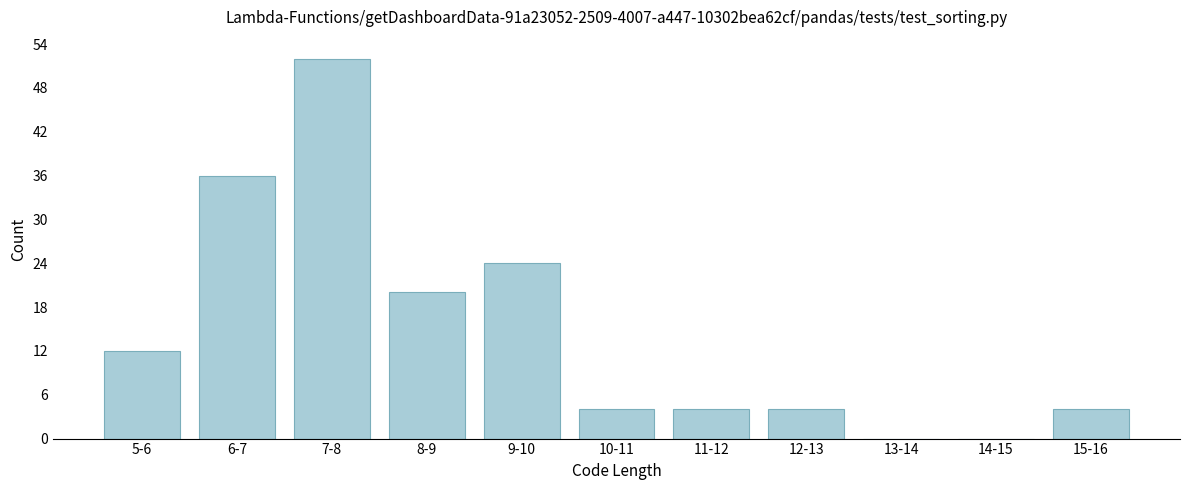

Reading right to left, list all the values displayed in this chart.

15-16=4	14-15=0	13-14=0	12-13=4	11-12=4	10-11=4	9-10=24	8-9=20	7-8=52	6-7=36	5-6=12